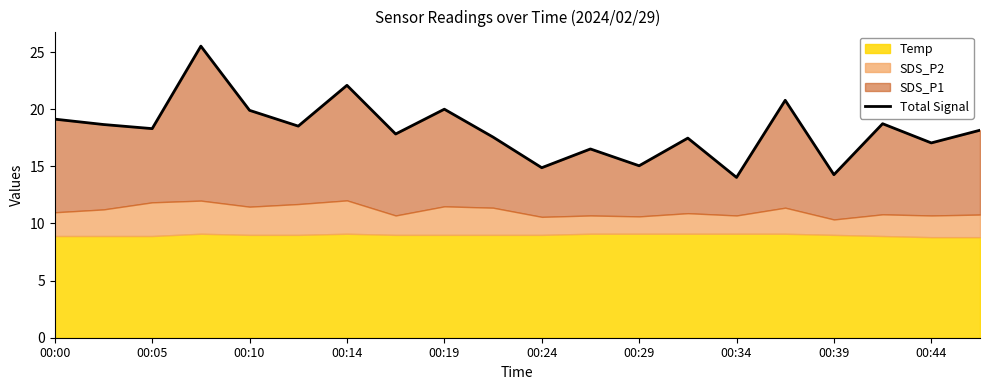

What is the maximum value shown in the chart?

25.5